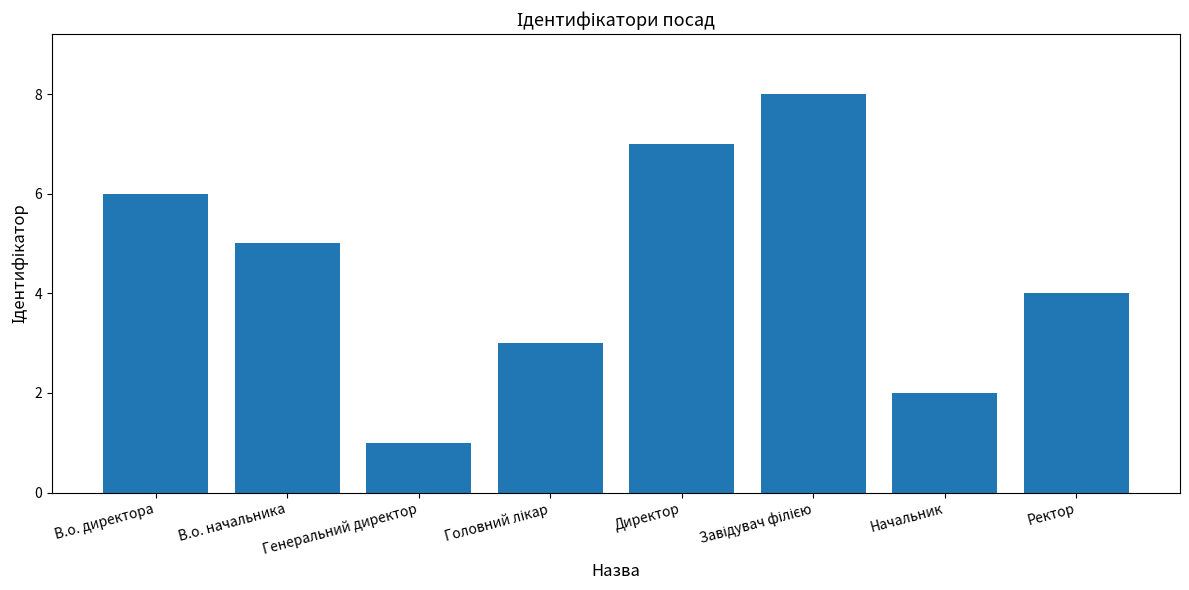

At which category does the chart reach its minimum across all series?

Генеральний директор